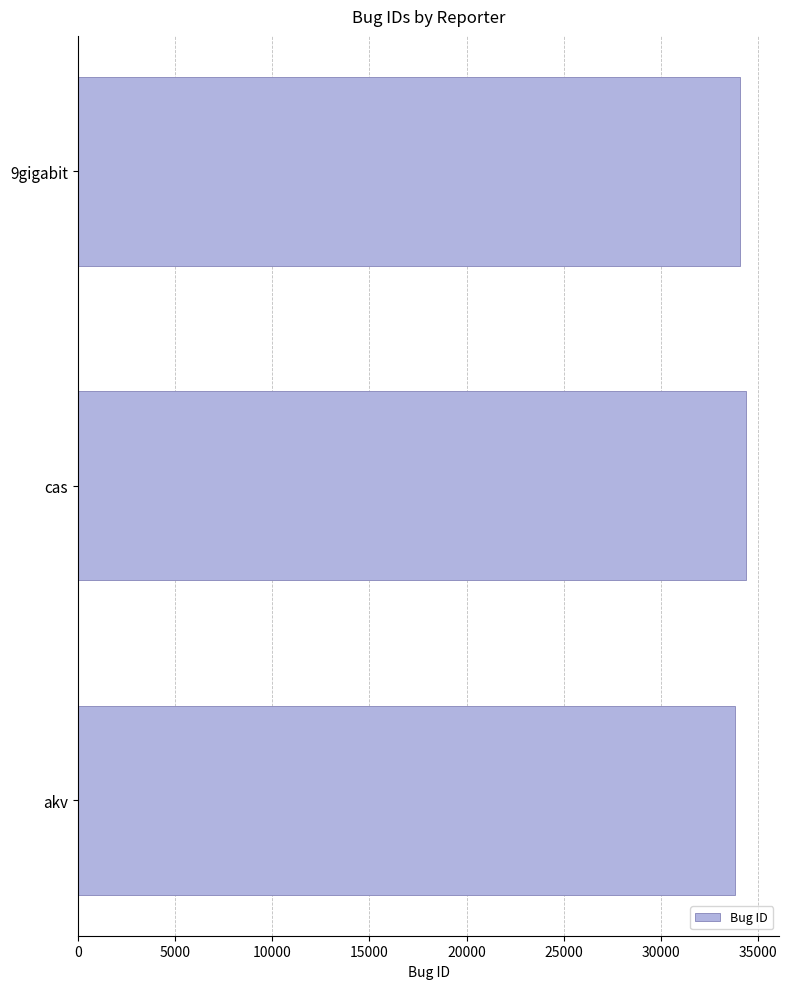

Count the values in the range 33797 to 34373.

3